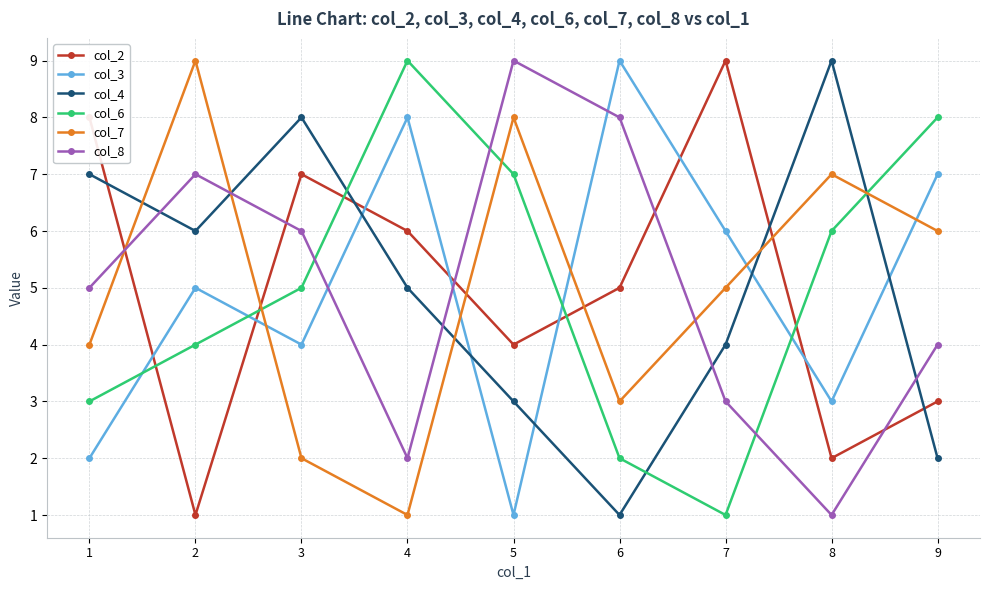

Between 4 and 8, which series saw the biggest shift?

col_7